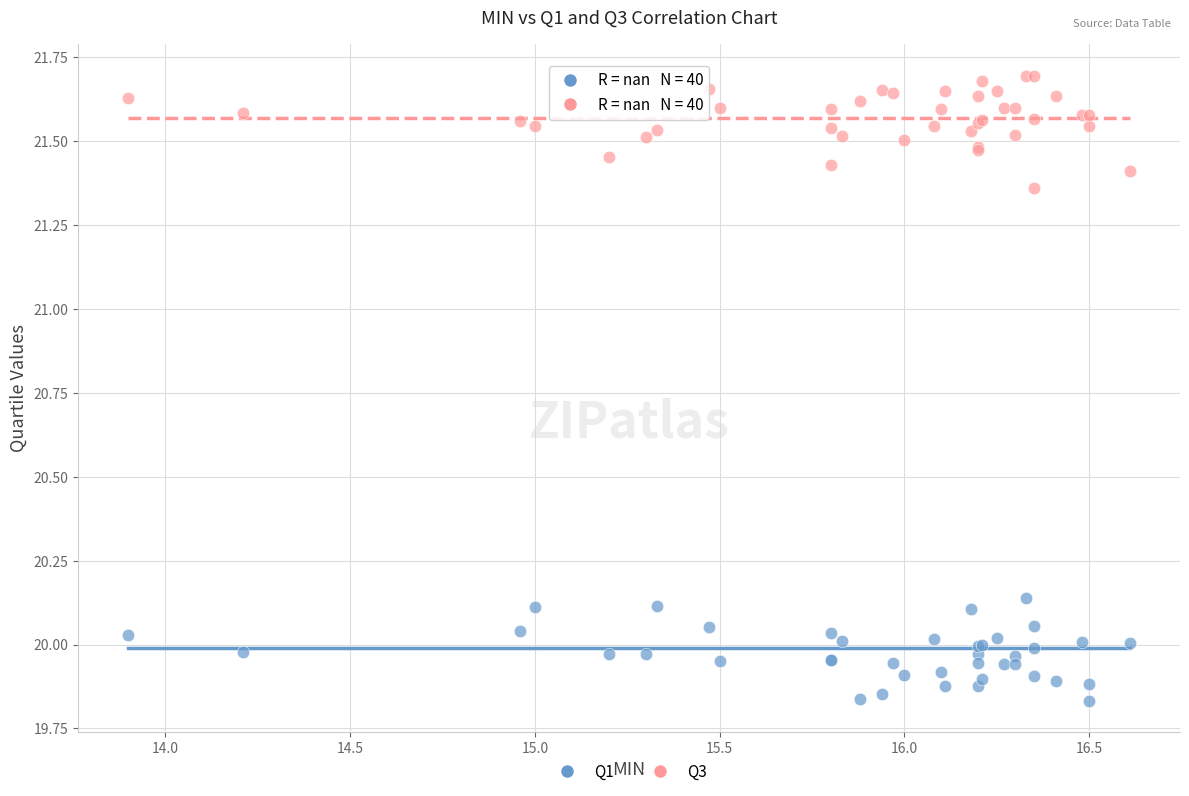

Which series reaches the maximum Y coordinate?

Q3